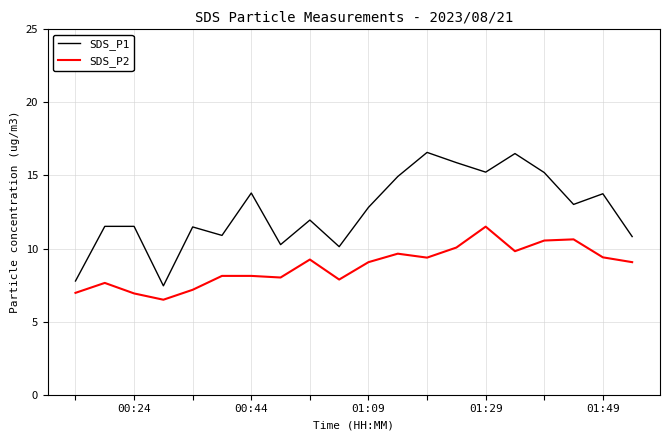

List the series in order of their peak value, highest first.

SDS_P1, SDS_P2